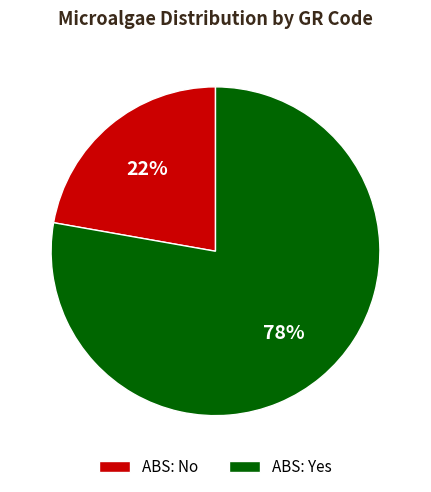

To the nearest percent, what is the difference between the largest and smallest slice percentages?

56%